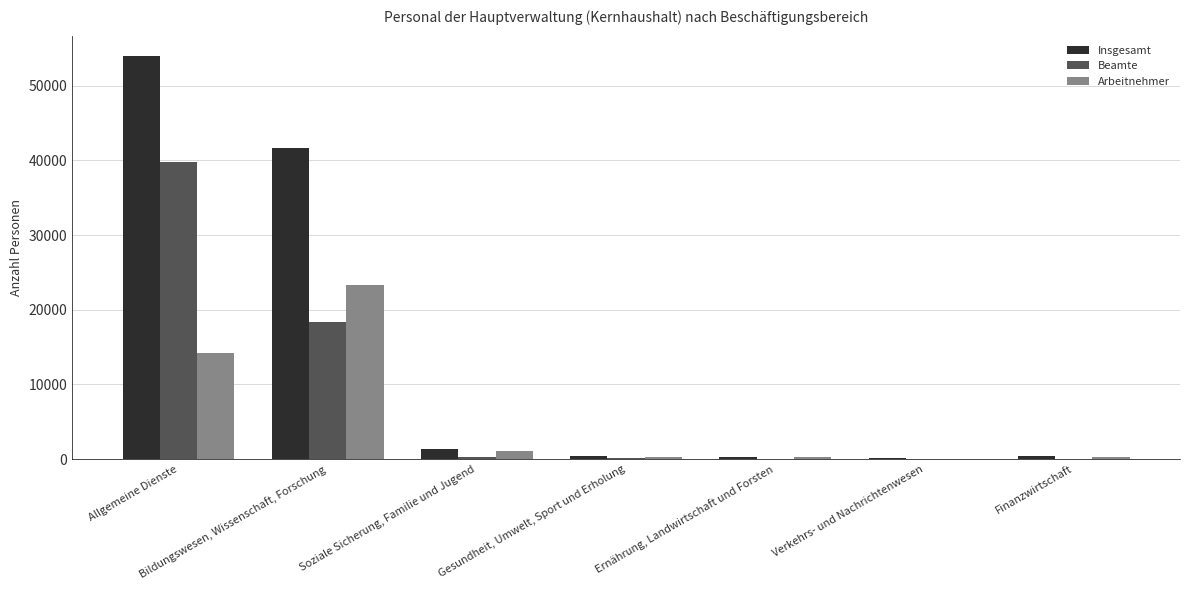

What is the sum of all Insgesamt values?

98225